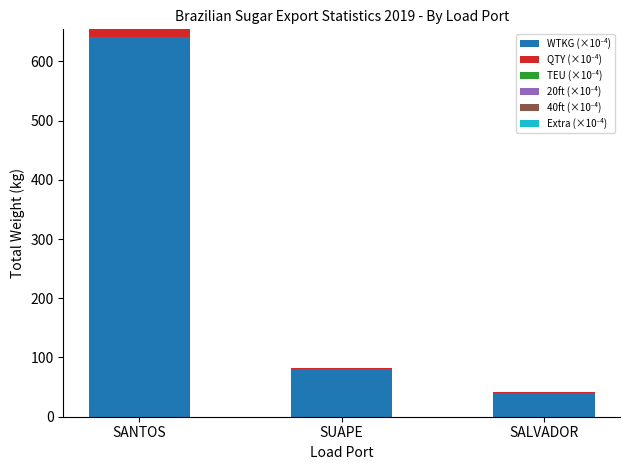

At which category is the sum across all series the highest?

SANTOS